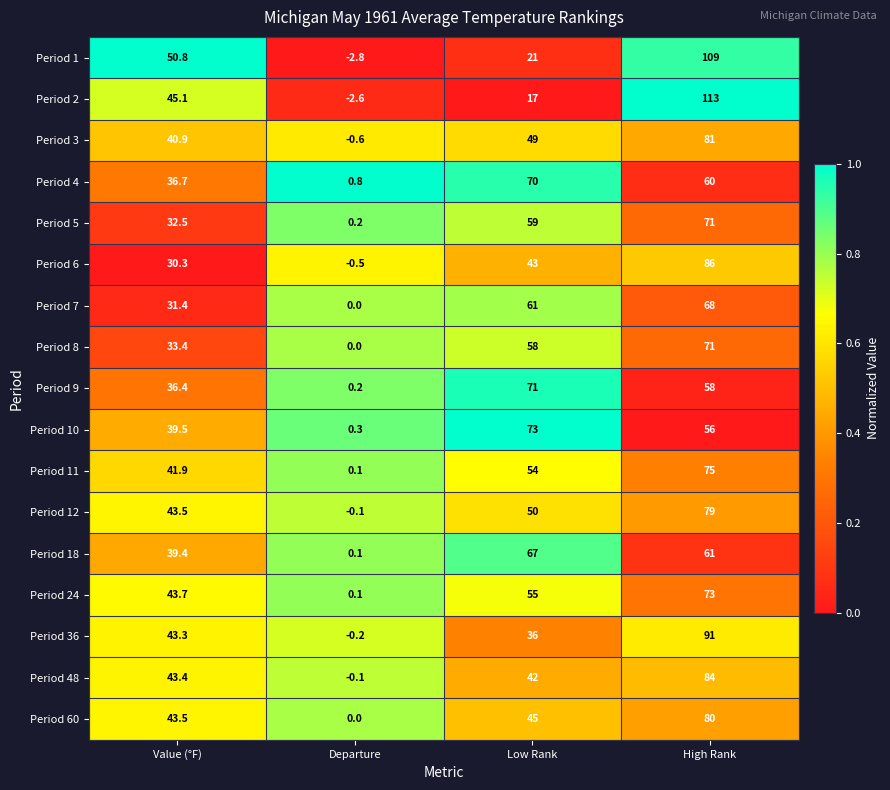

How many data points does each series have?

4